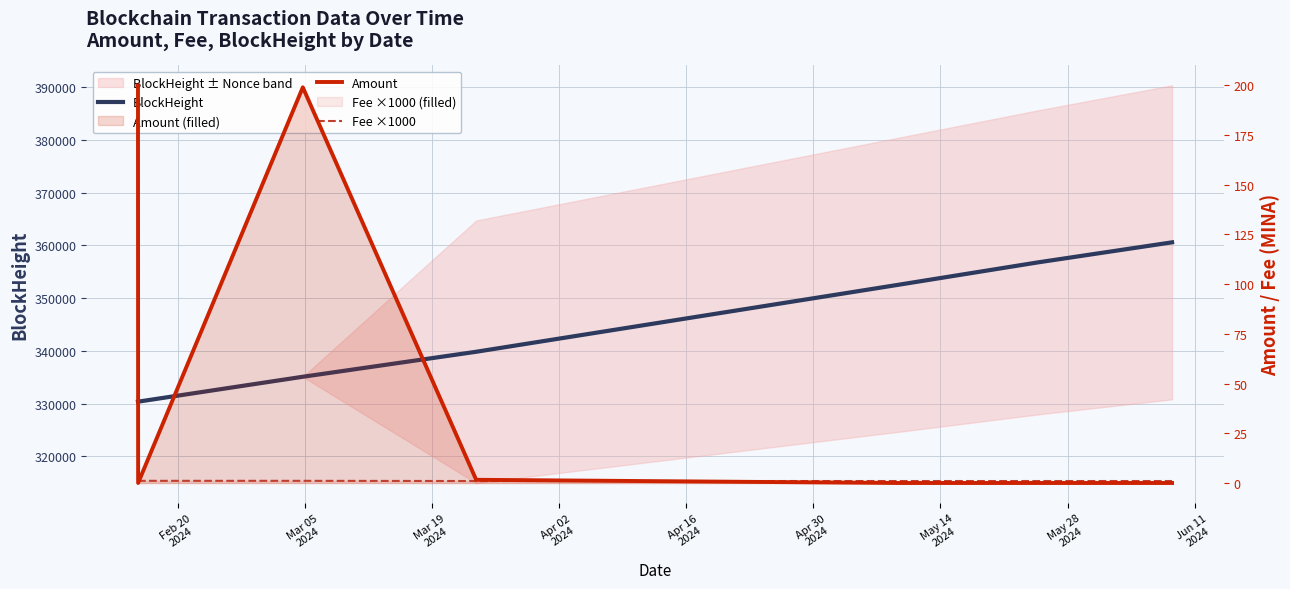

What is the label of the 3rd point from the right?

Apr 16
2024